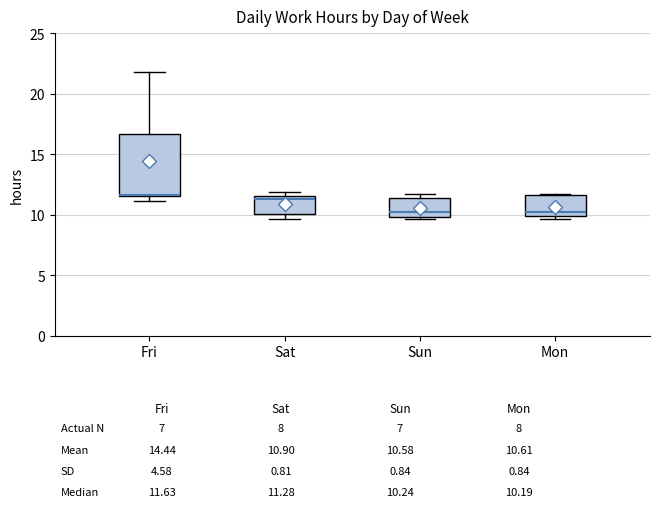

Which box is the tallest, from its lower edge to its upper edge?

Fri